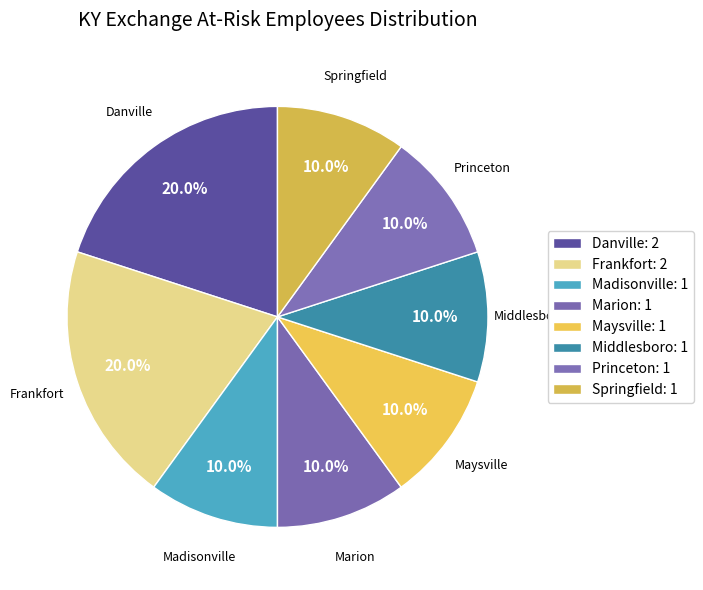

To the nearest percent, what is the average slice percentage?

12%